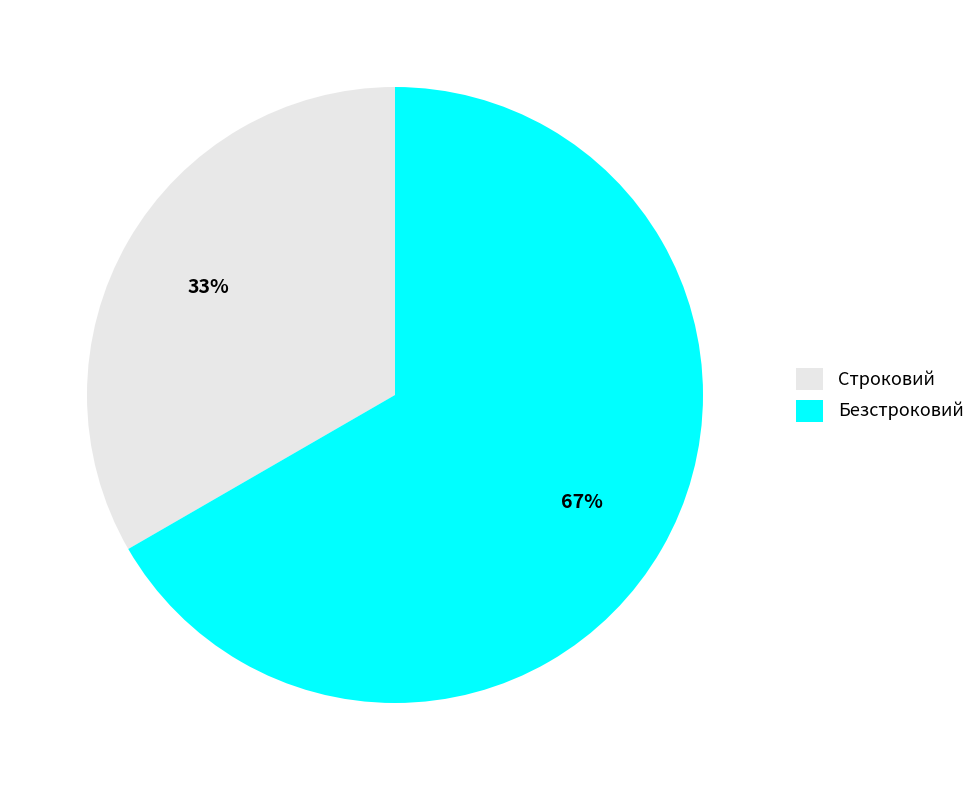

Count the number of slices in the pie.

2